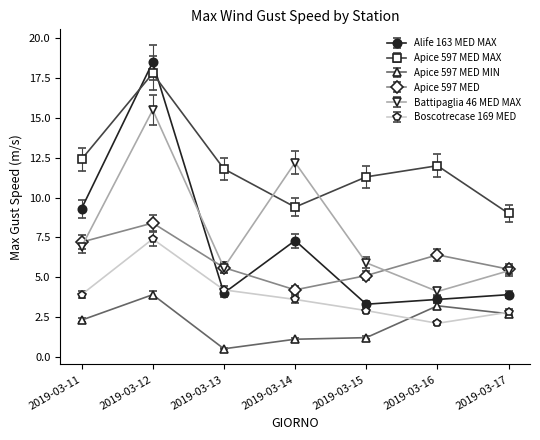

What is the approximate value of Alife 163 MED MAX at 2019-03-11?

9.3